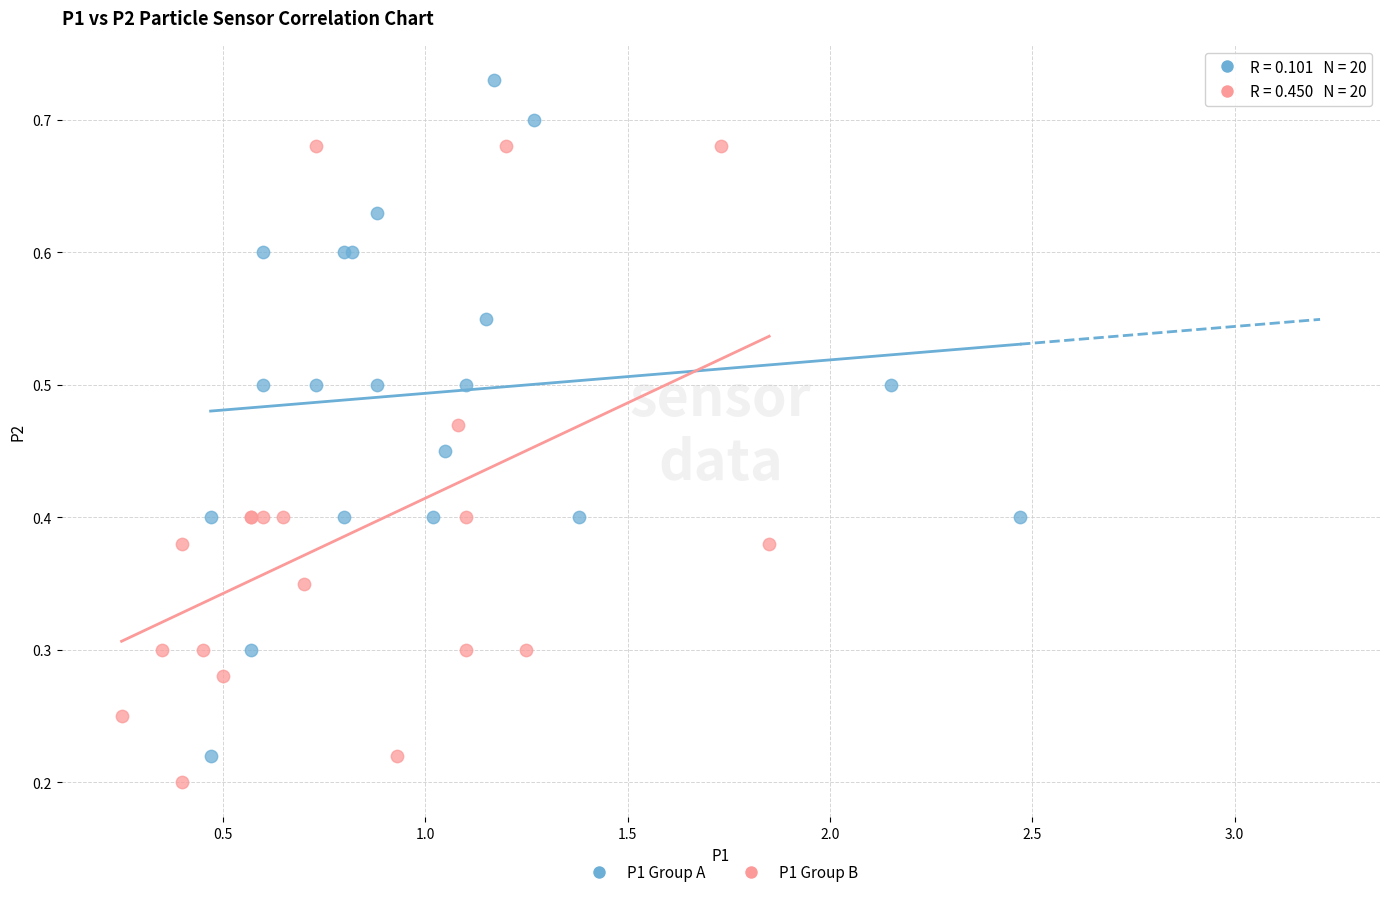

What are all the series names shown in the legend?

P1 Group A, P1 Group B